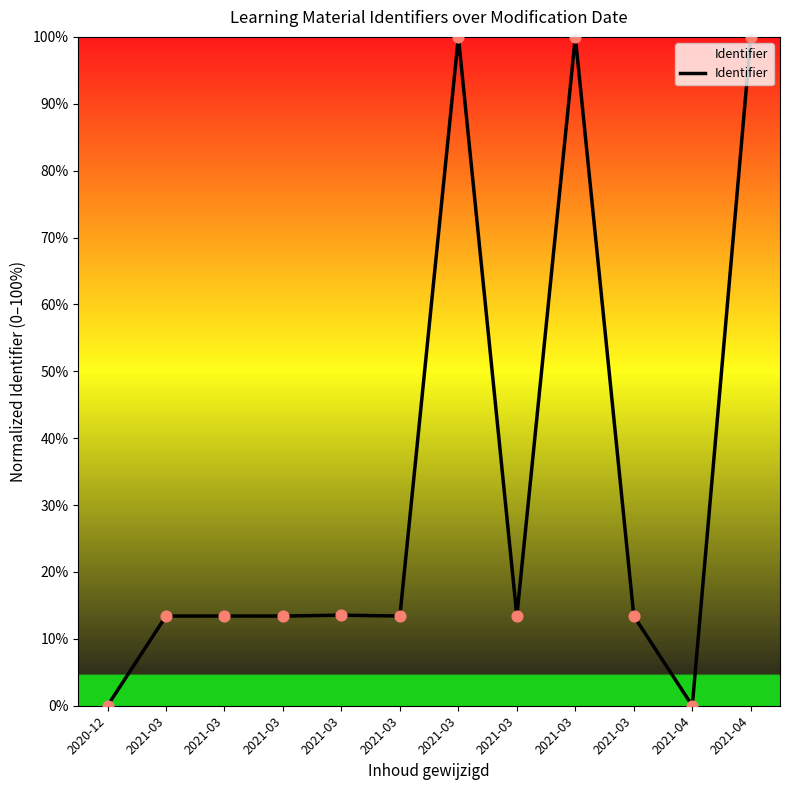

Approximately how many times larger is the value at 2021-03 compared to 2021-03?

1.0